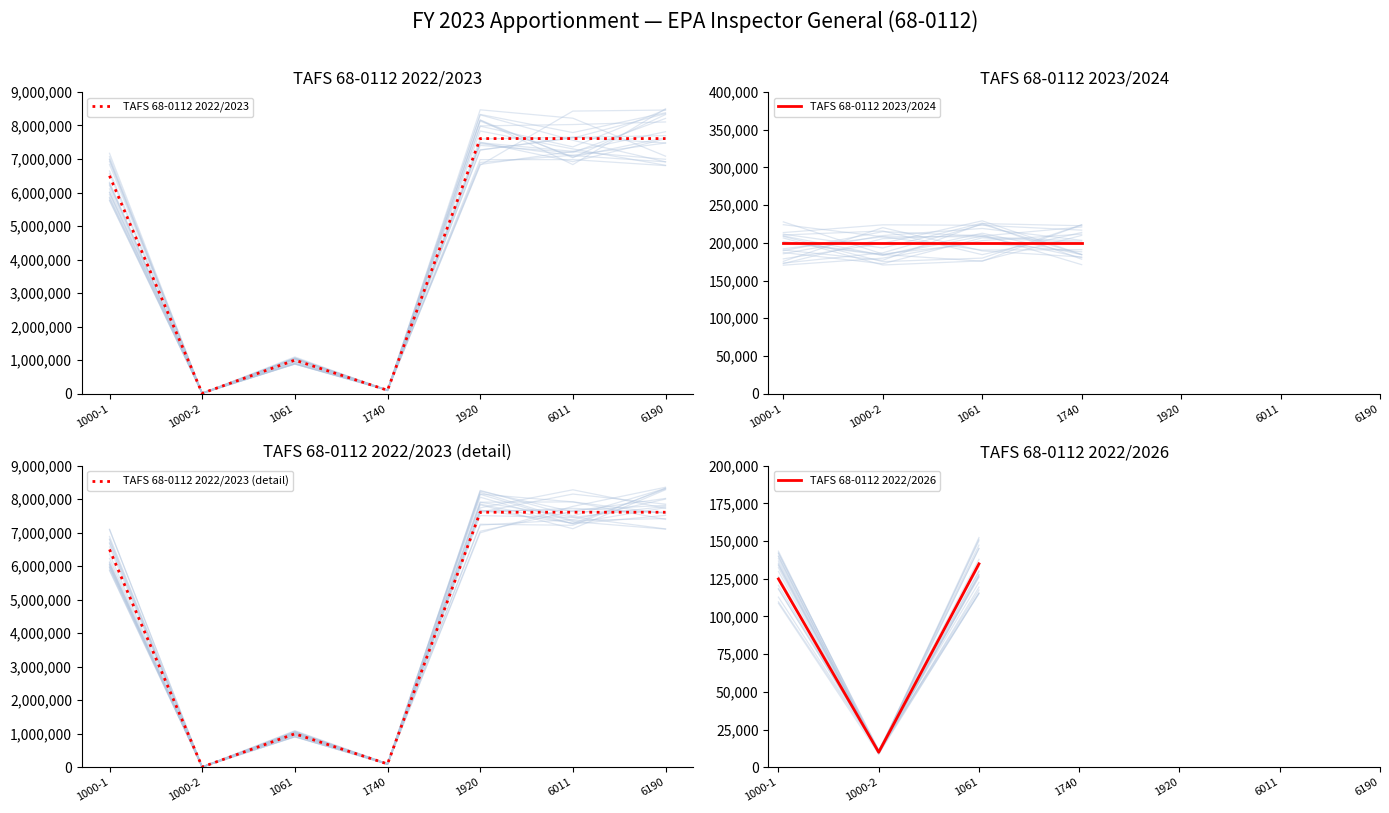

Count the number of data series in this chart.

4